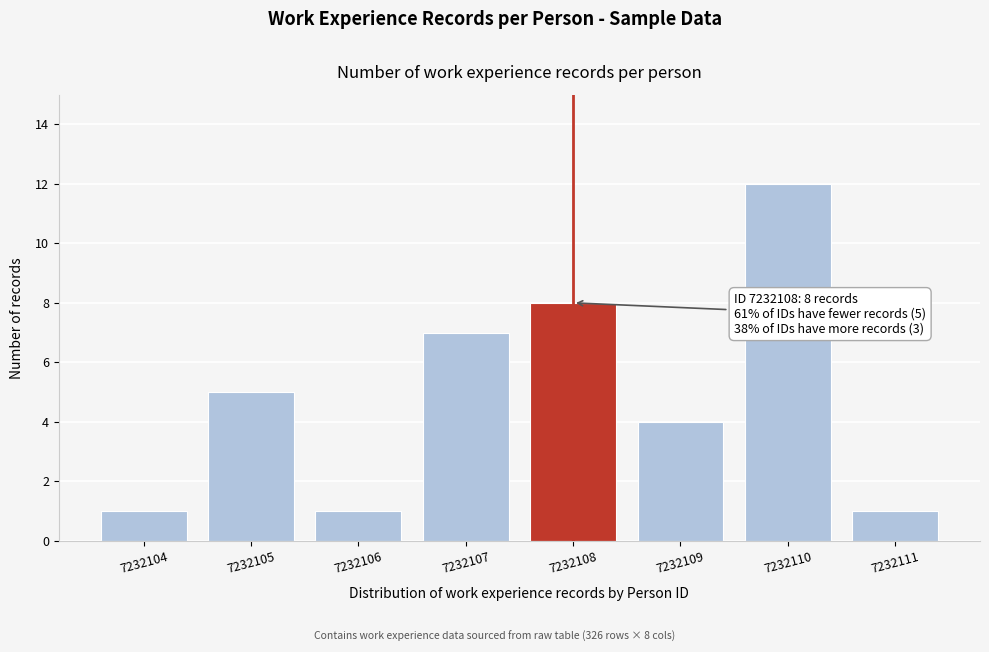

Reading left to right, transcribe all the data shown in this chart.

1	5	1	7	8	4	12	1